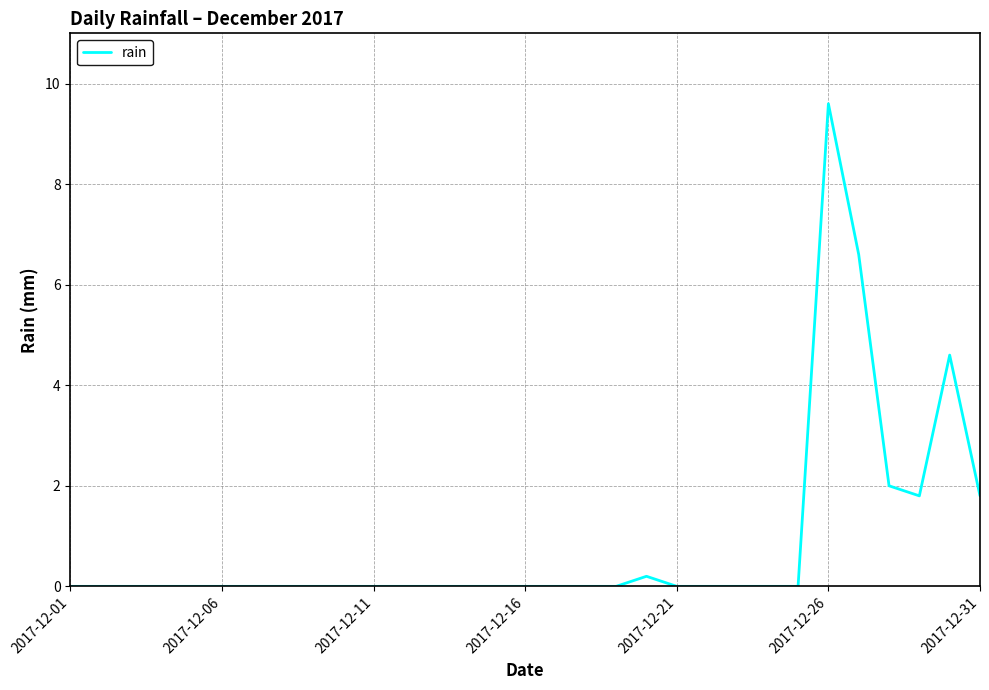

What is the maximum value shown in the chart?

9.6